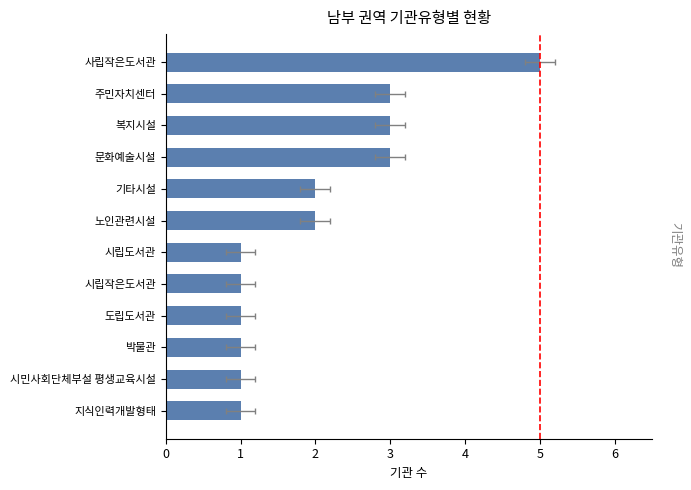

The value at 사립작은도서관 is 5. True or false?

True